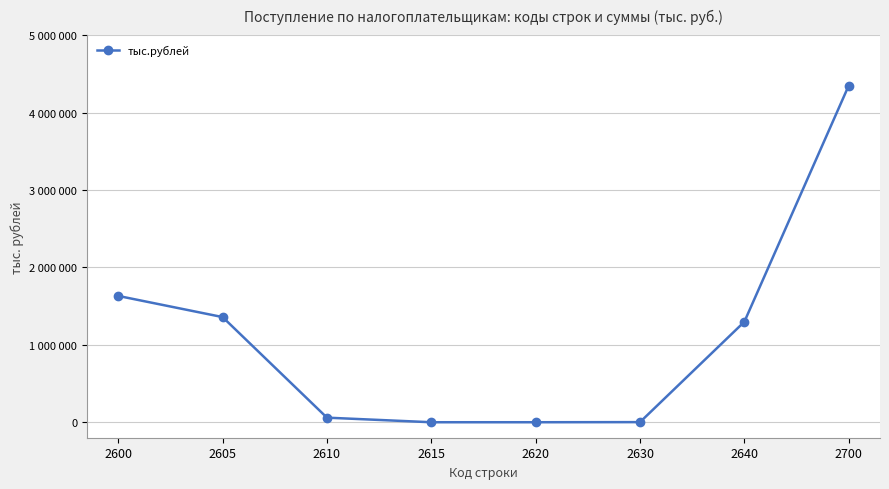

Is it true that the value at 2605 is 1357980?

True